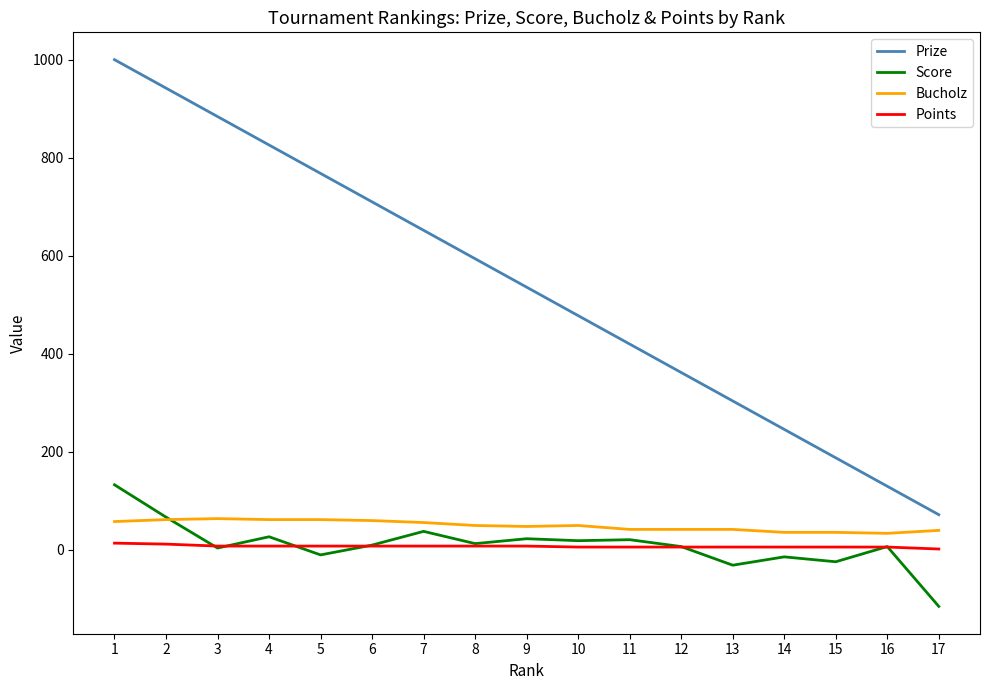

At which category is the sum across all series the highest?

1